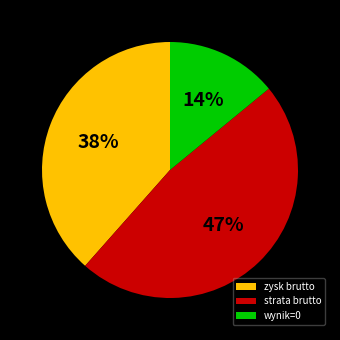

Does any single category account for the majority?

No